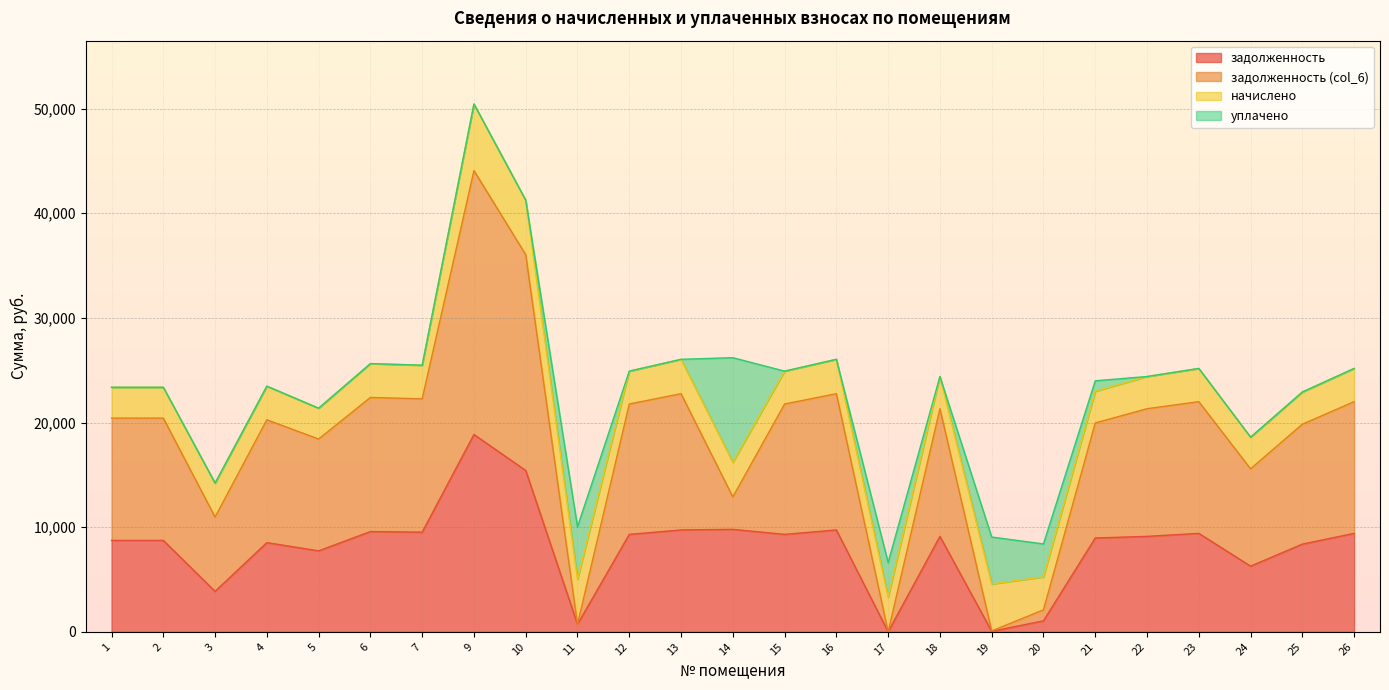

How many lines are shown in the chart?

4